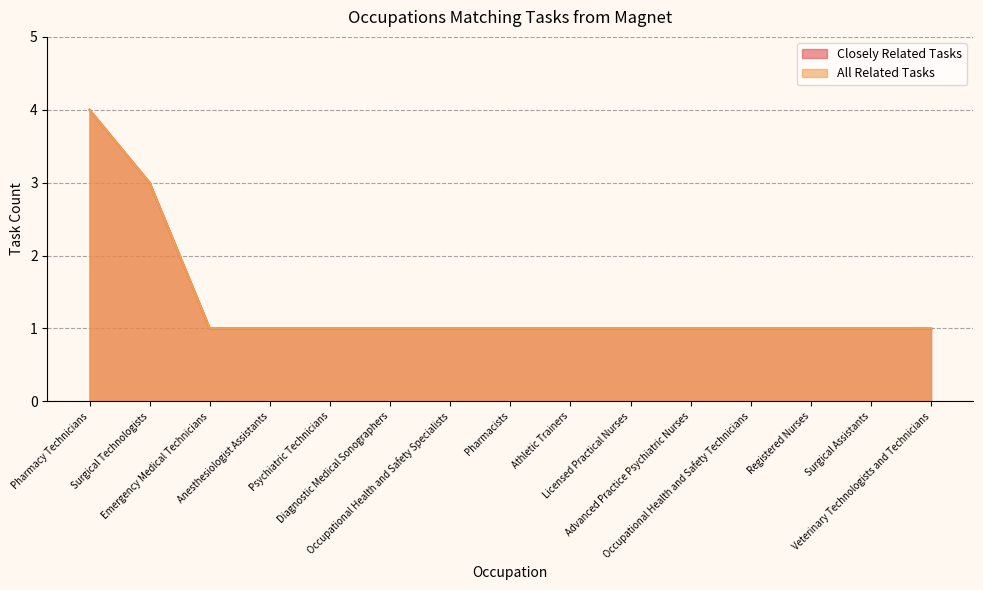

Reading left to right, what are all the values shown in this chart?

Closely Related Tasks: Pharmacy Technicians=4	Surgical Technologists=3	Emergency Medical Technicians=1	Anesthesiologist Assistants=1	Psychiatric Technicians=1	Diagnostic Medical Sonographers=1	Occupational Health and Safety Specialists=1	Pharmacists=1	Athletic Trainers=1	Licensed Practical Nurses=1	Advanced Practice Psychiatric Nurses=1	Occupational Health and Safety Technicians=1	Registered Nurses=1	Surgical Assistants=1	Veterinary Technologists and Technicians=1
All Related Tasks: Pharmacy Technicians=4	Surgical Technologists=3	Emergency Medical Technicians=1	Anesthesiologist Assistants=1	Psychiatric Technicians=1	Diagnostic Medical Sonographers=1	Occupational Health and Safety Specialists=1	Pharmacists=1	Athletic Trainers=1	Licensed Practical Nurses=1	Advanced Practice Psychiatric Nurses=1	Occupational Health and Safety Technicians=1	Registered Nurses=1	Surgical Assistants=1	Veterinary Technologists and Technicians=1